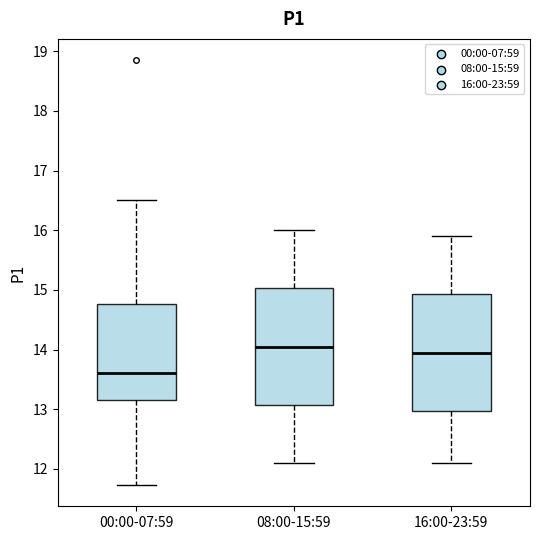

Where does the upper whisker of the box for 00:00-07:59 end on the y-axis? The values are not printed on the chart, so give them approximately, as read against the axis.

16.5